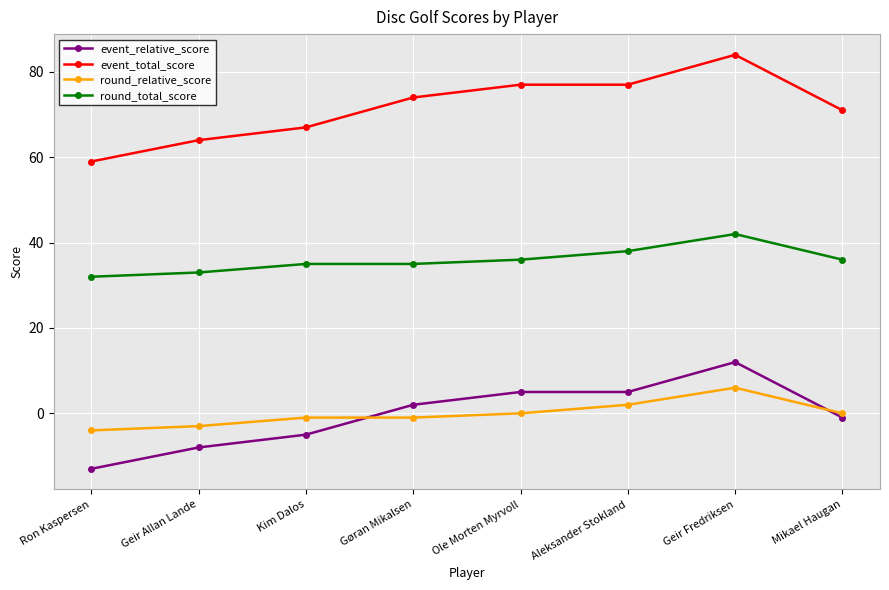

What is the sum of the round_total_score values at Gøran Mikalsen and Ron Kaspersen?

67